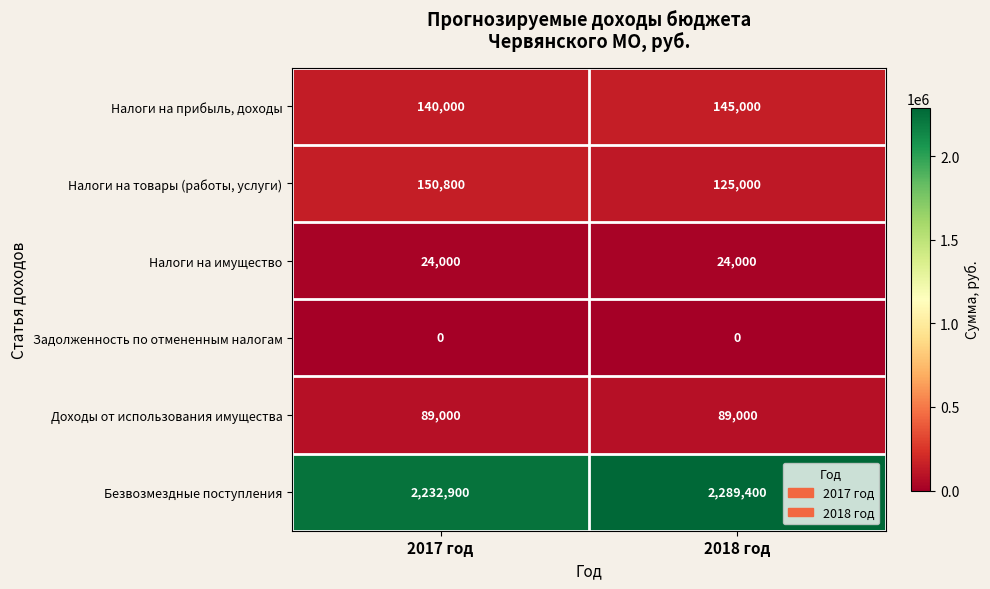

What is the spread (max minus min) of values at 2018 год?

2289400